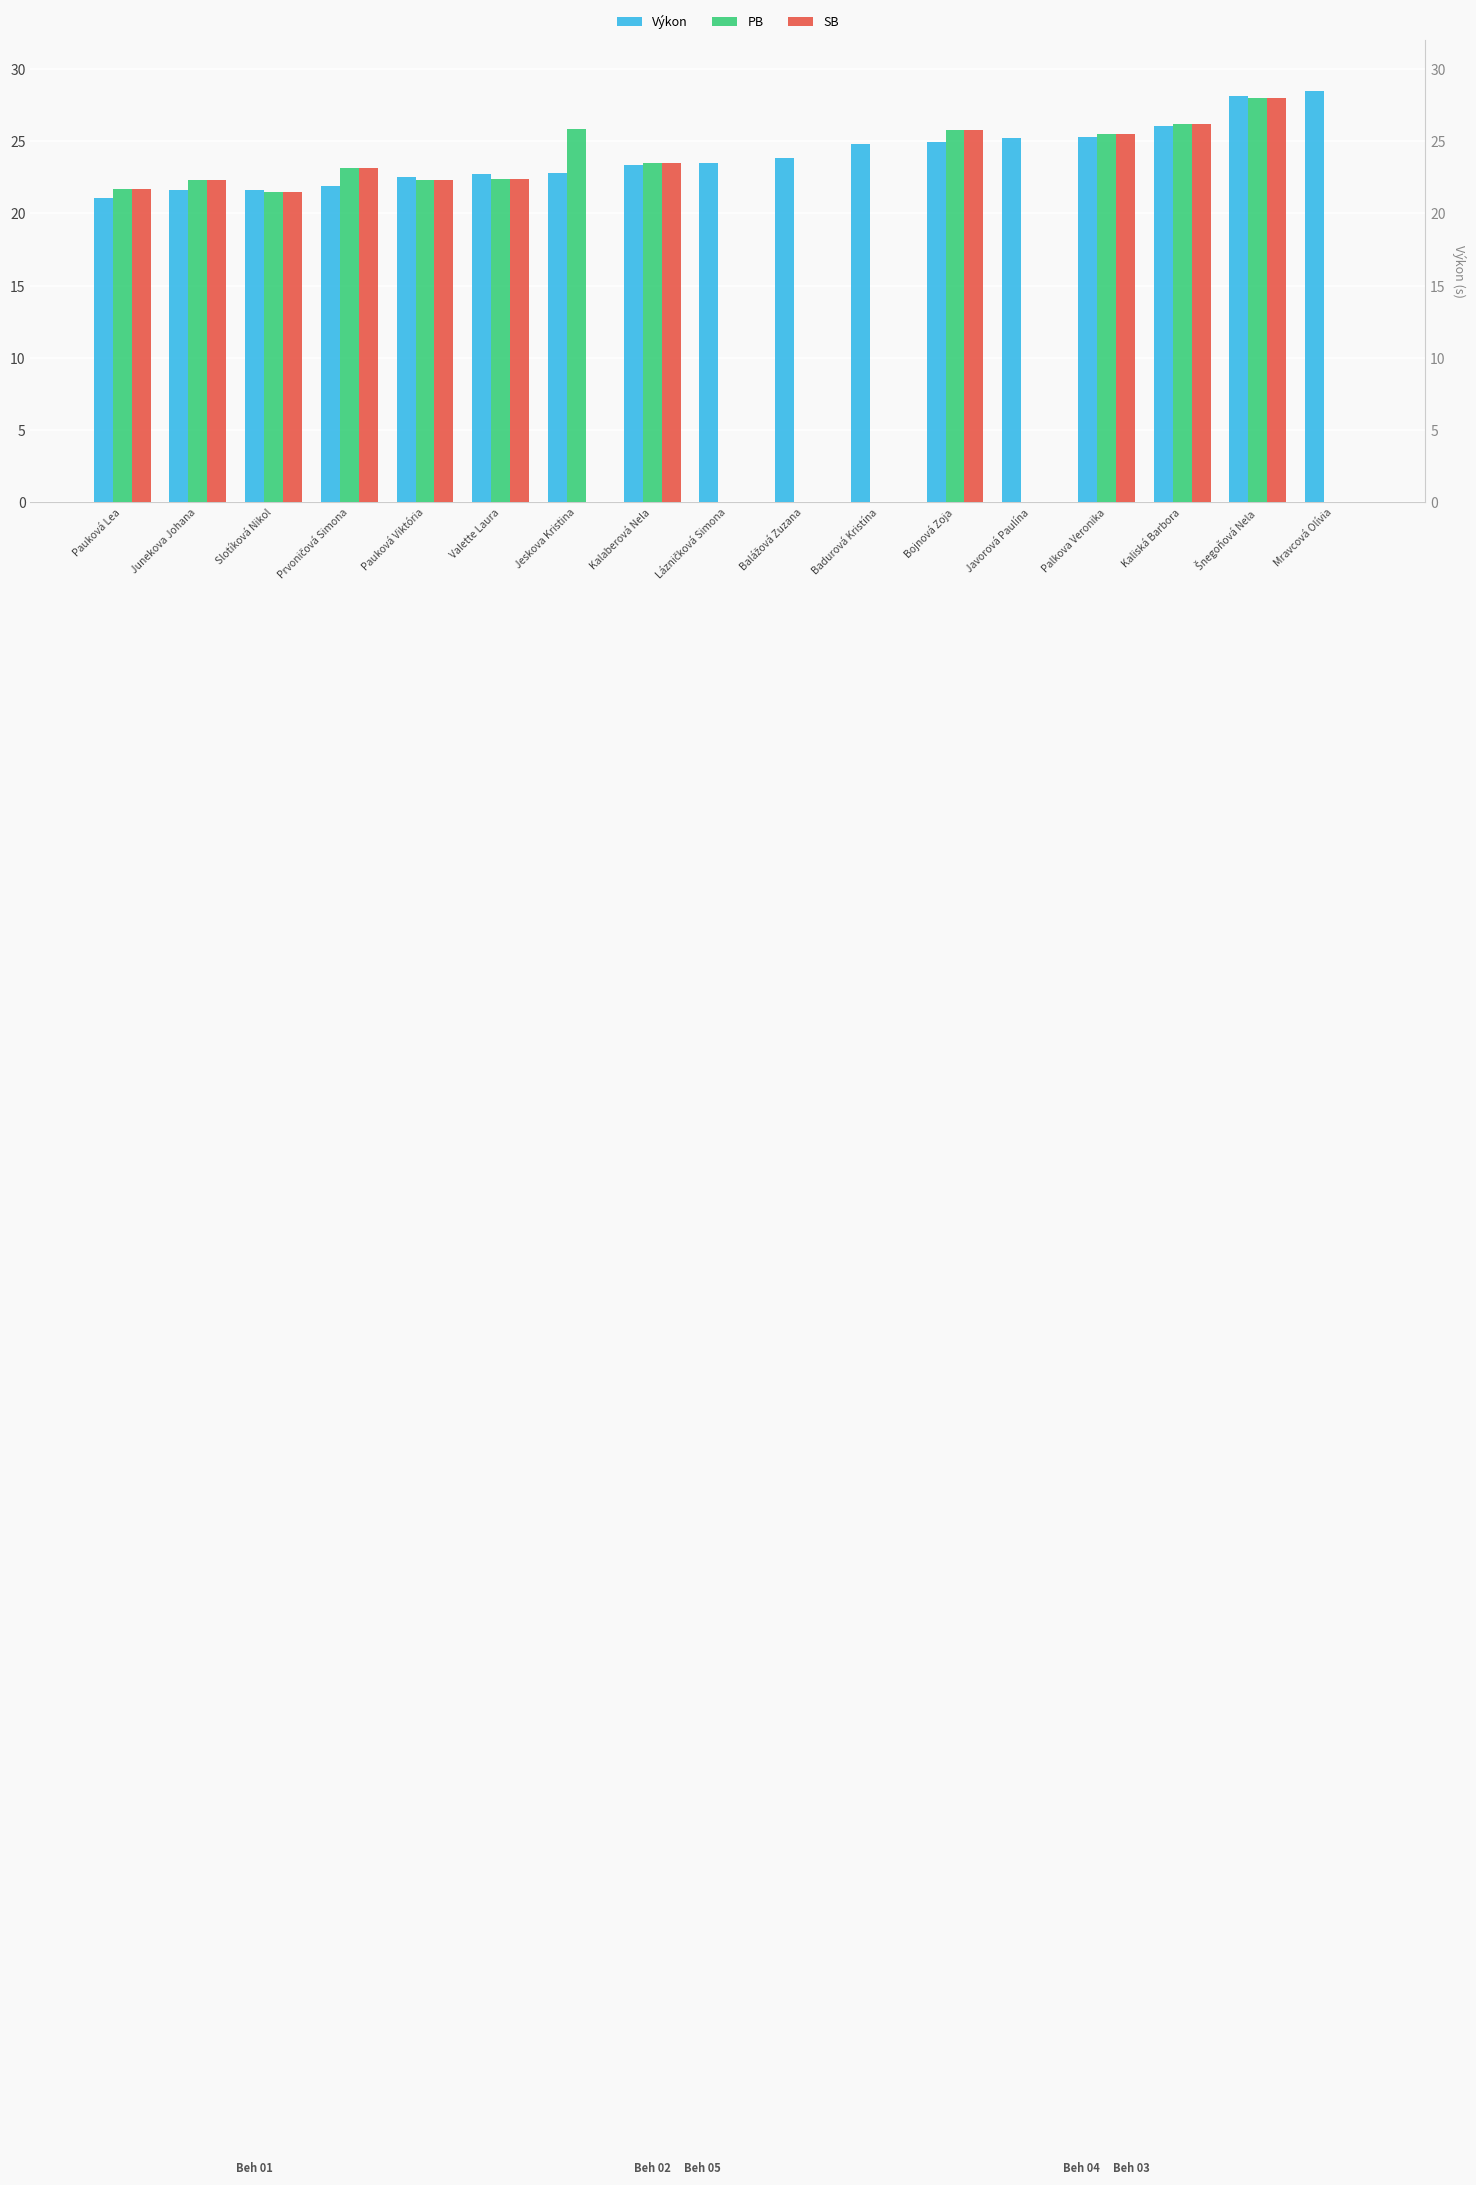

How many values in the Výkon series are below 23?

7